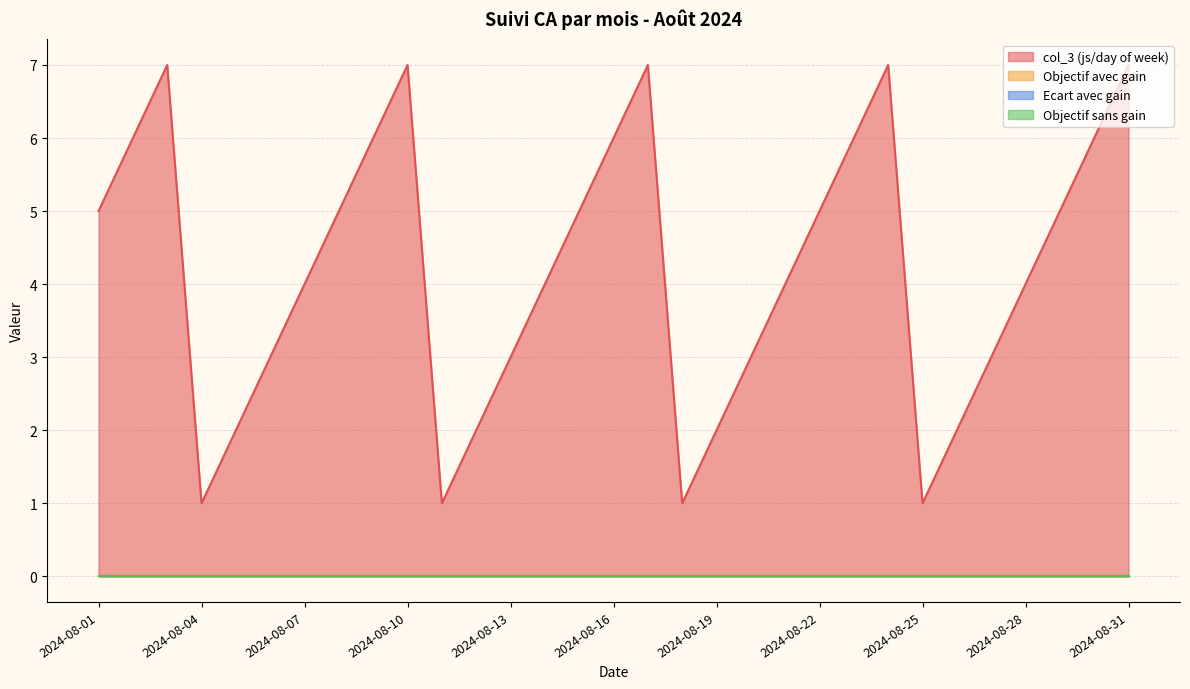

At which category does the chart reach its minimum across all series?

2024-08-01